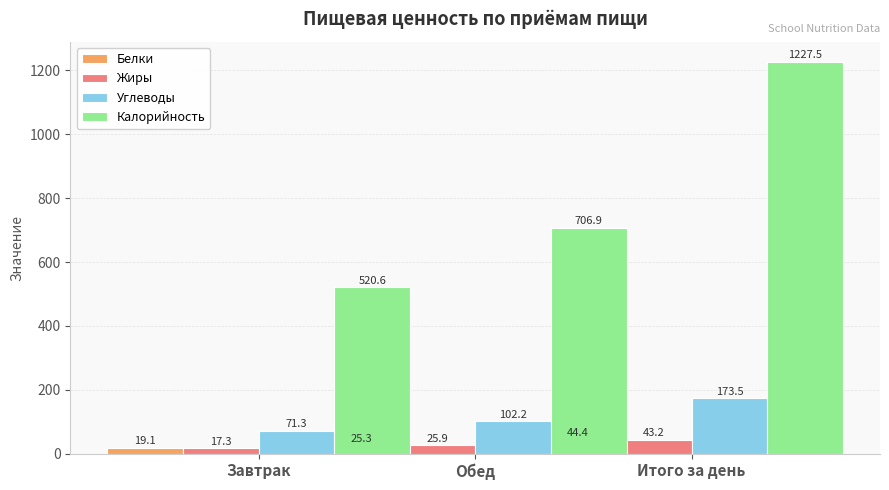

The Белки series shows 44.4 at Обед. True or false?

True